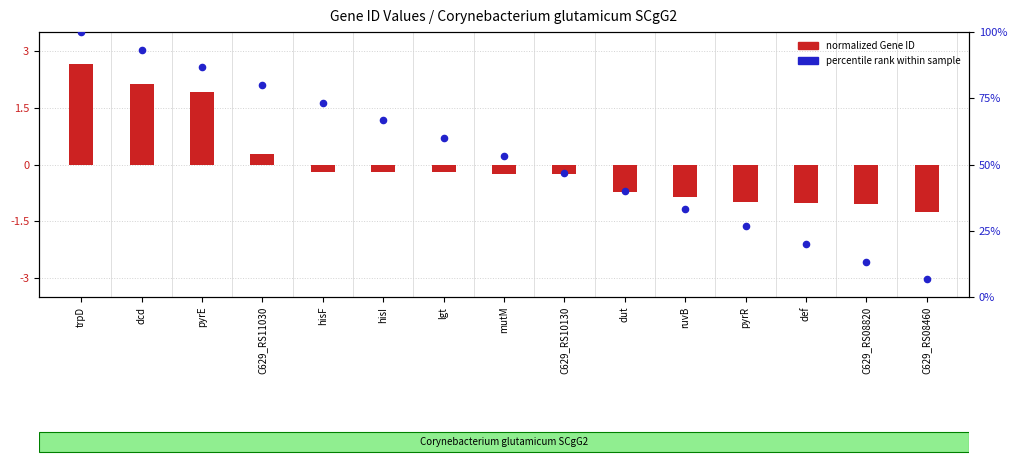

What is the total value across all series at lgt?

59.8